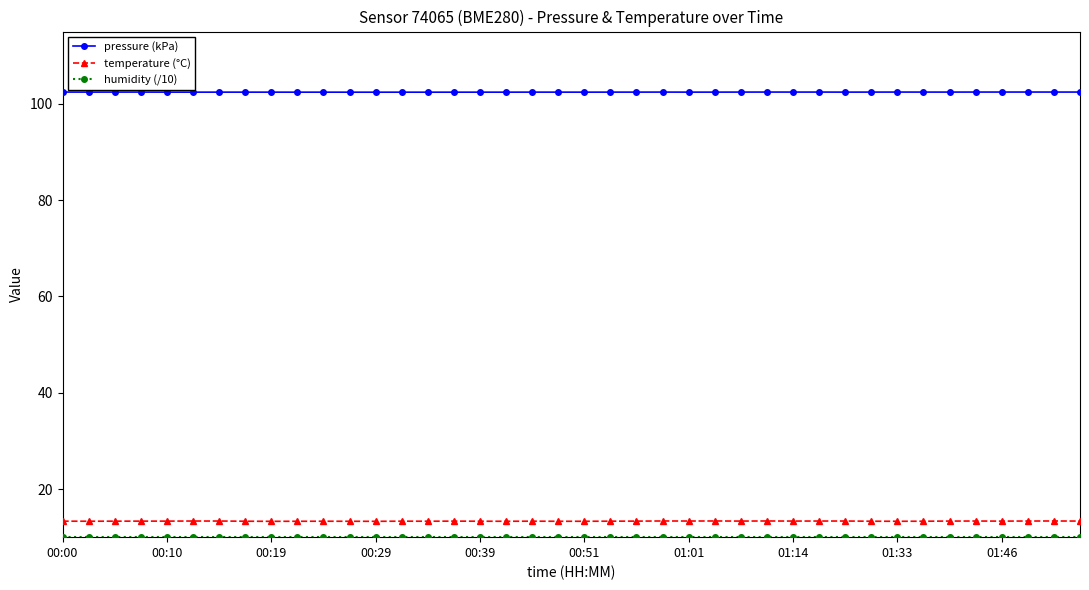

Which series has the widest spread of values?

temperature (°C)